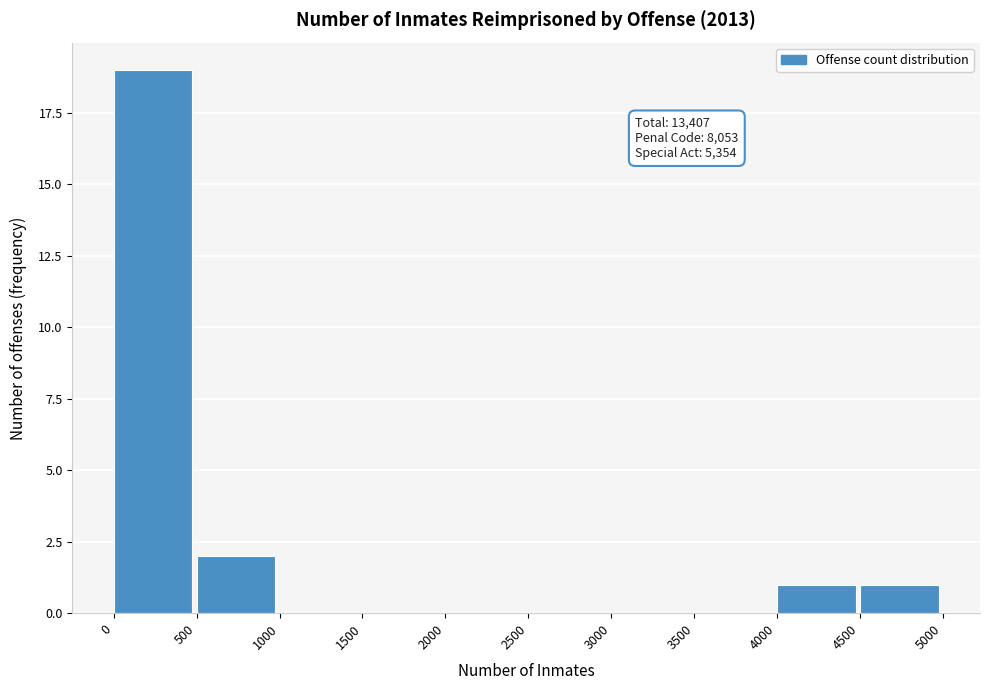

Over which range of the x-axis is the bar tallest?

0 to 500